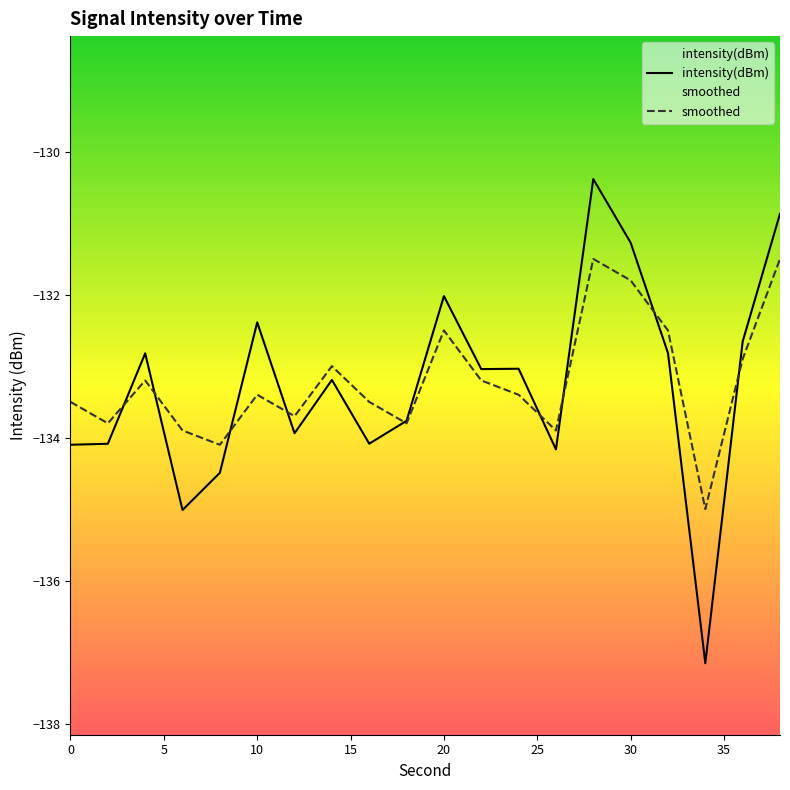

The smoothed series shows -133.4 at 10. True or false?

True